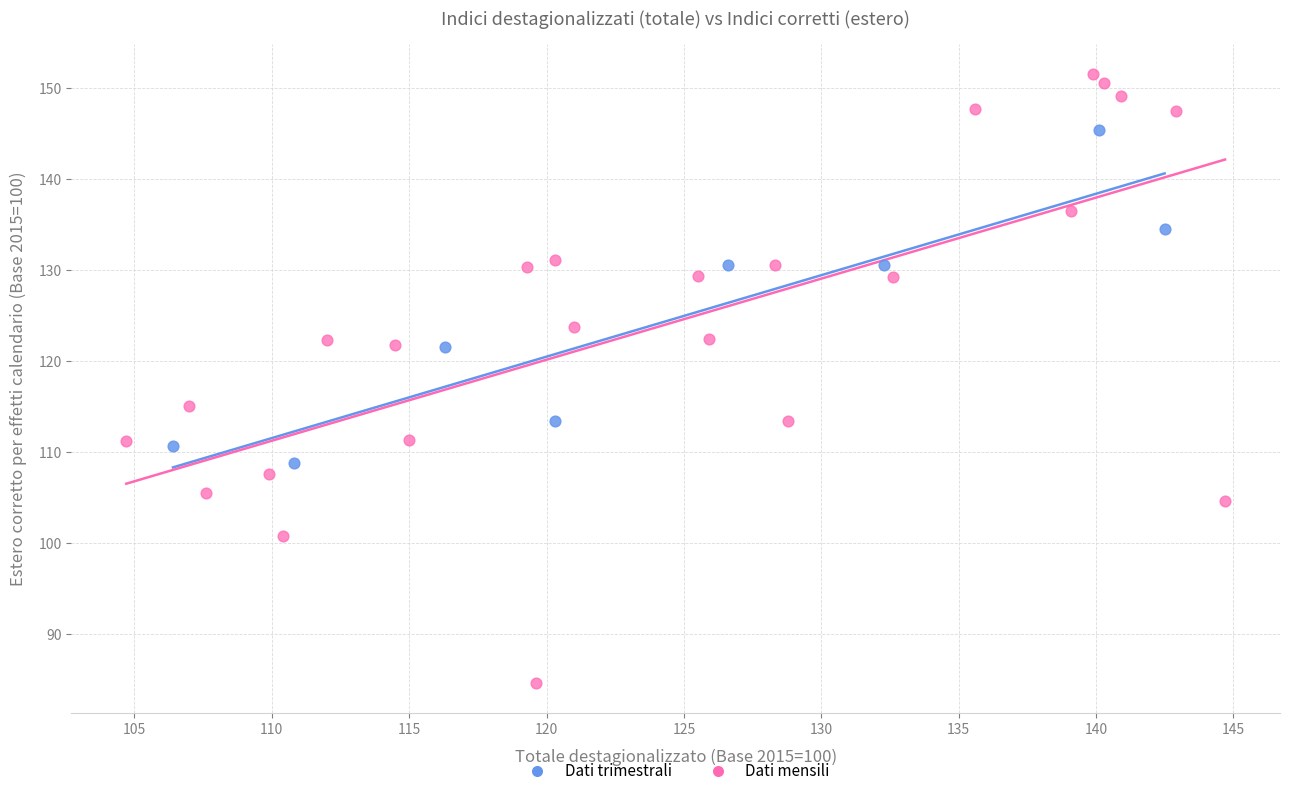

Which series contains the lowest Y value?

Dati mensili